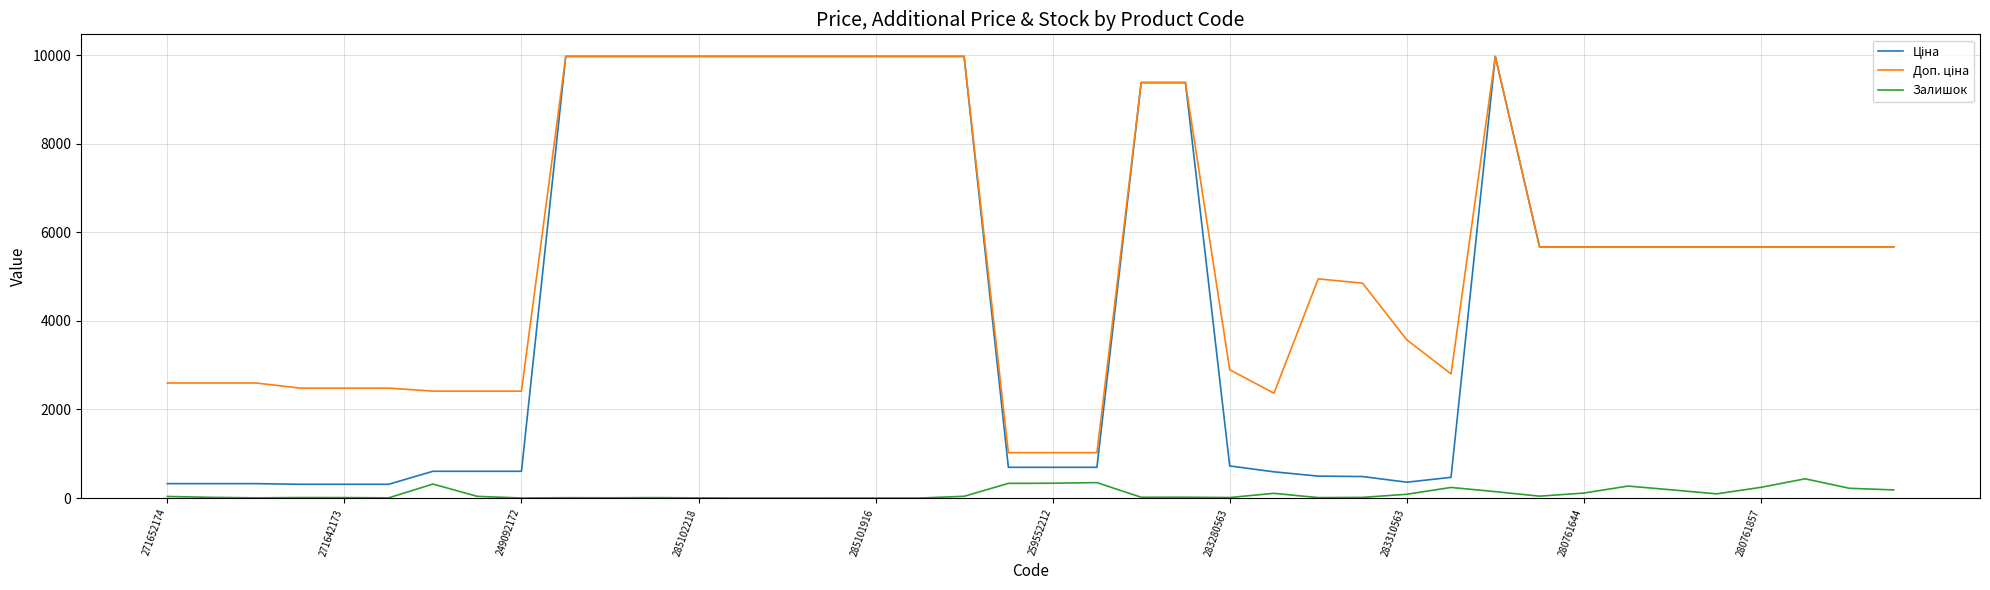

What is the maximum value for Залишок?

434.0